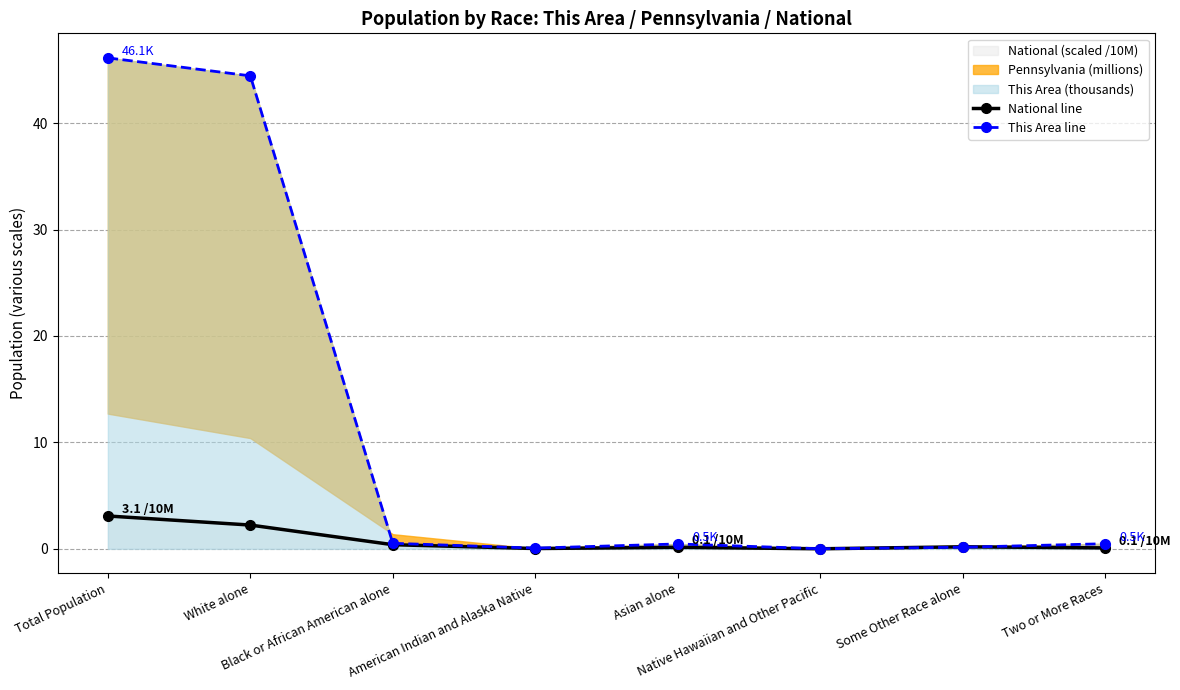

True or false: This Area line has more than 2 interior local peaks.

False